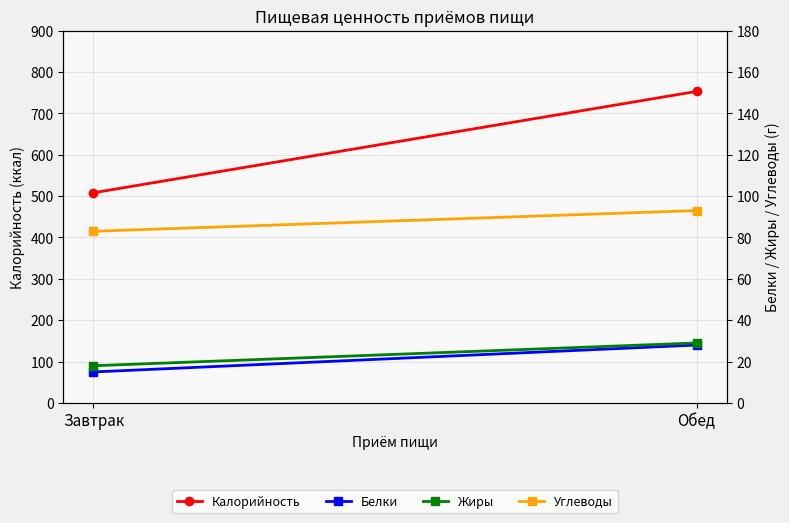

Read the Жиры value at Завтрак, to the nearest 5.

20